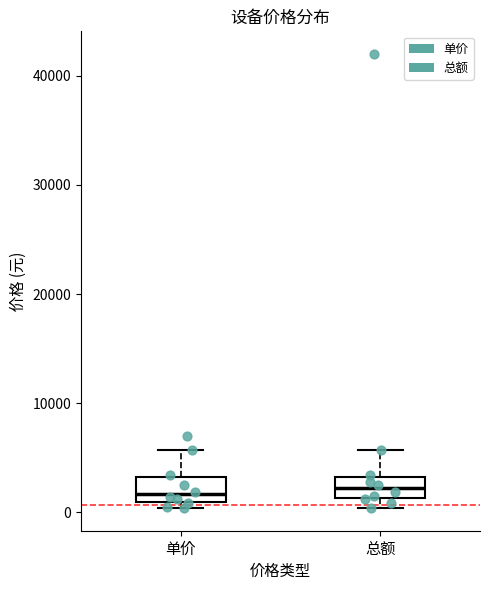

Reading left to right, transcribe this box plot: for each box, give where its median line is, the range the box spans, and where its two whiskers end, as read against the y-axis. The values are not printed on the chart, so give them approximately, as read against the axis.

单价: median 2000, box 1000 to 3000, whiskers 0 to 6000
总额: median 2000, box 1000 to 3000, whiskers 0 to 6000